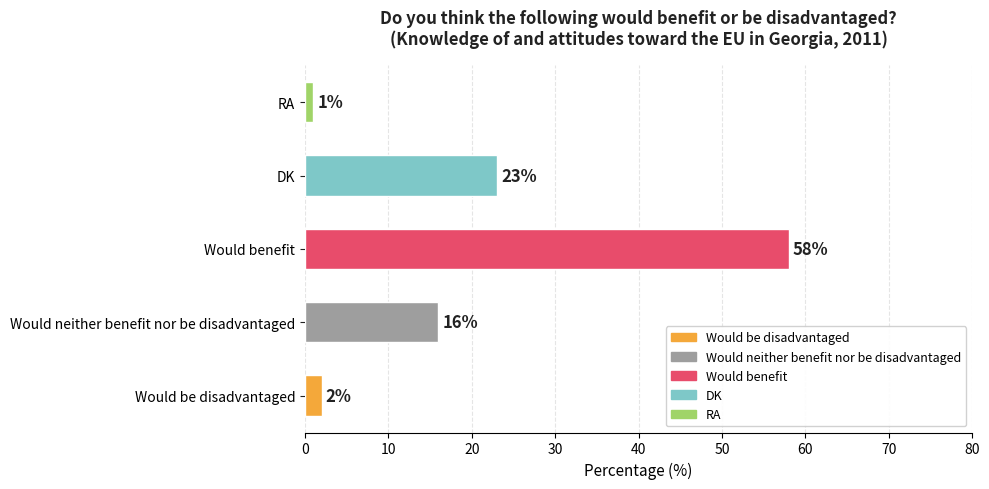

List the labels in order of value, smallest first.

RA, Would be disadvantaged, Would neither benefit nor be disadvantaged, DK, Would benefit